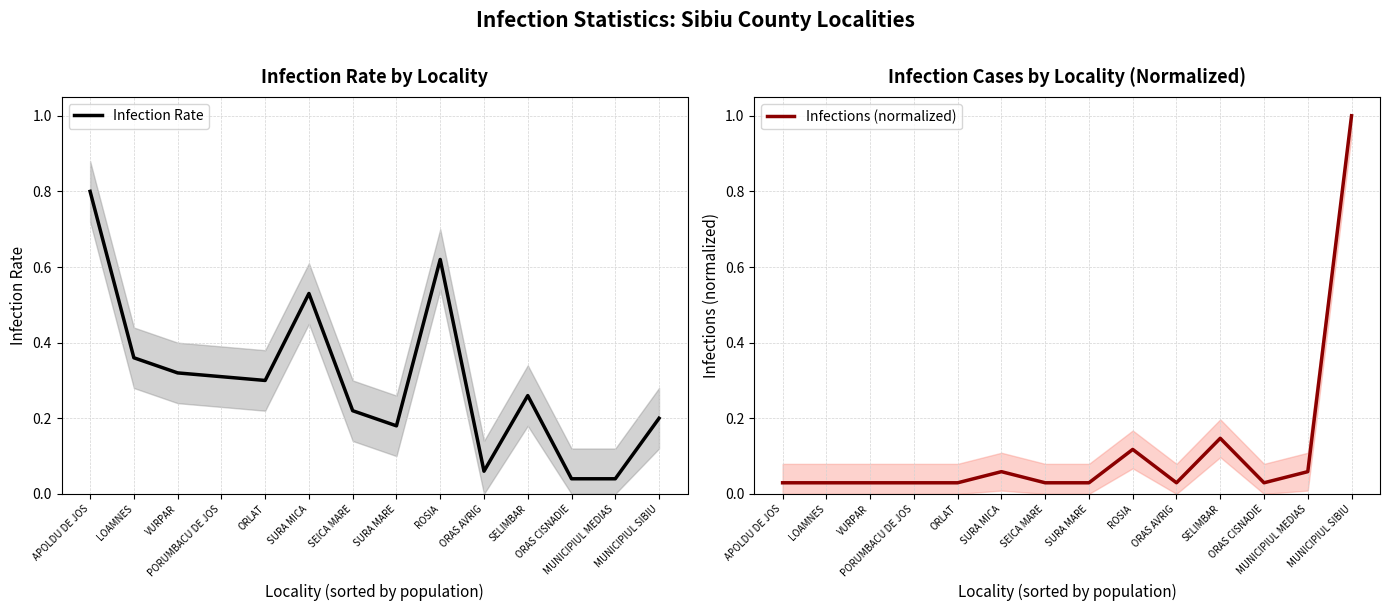

Read the Infections (normalized) value at ROSIA.

0.1